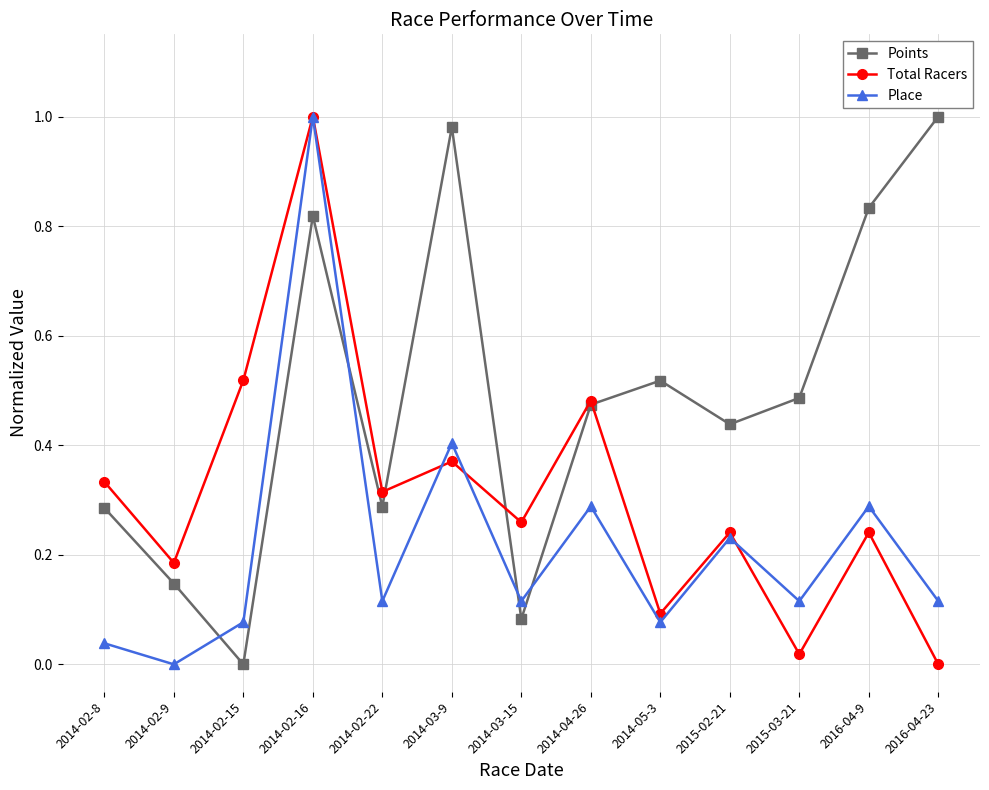

At which label is Total Racers closest to 0?

2016-04-23